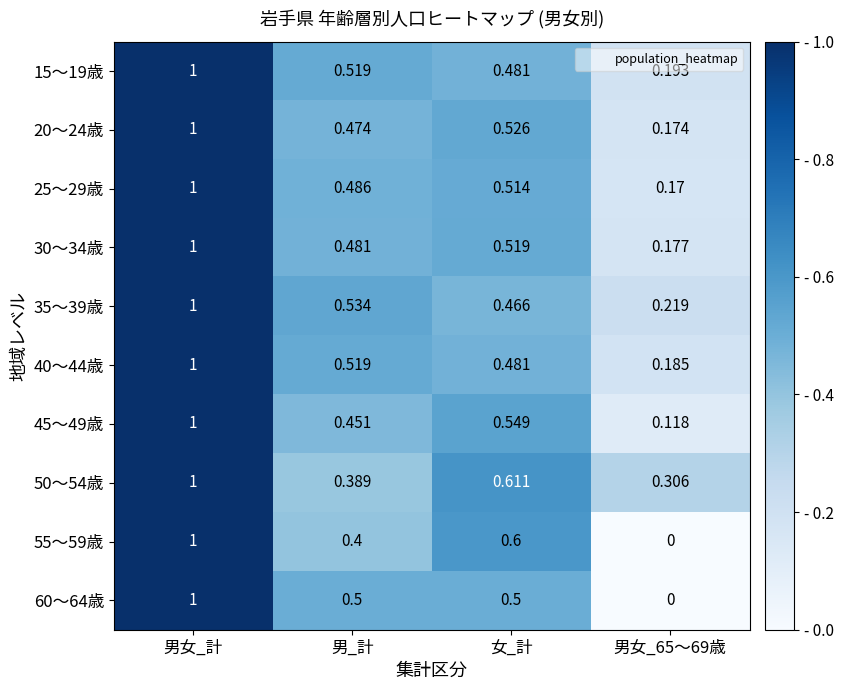

At which category is the sum across all series the highest?

男女_計